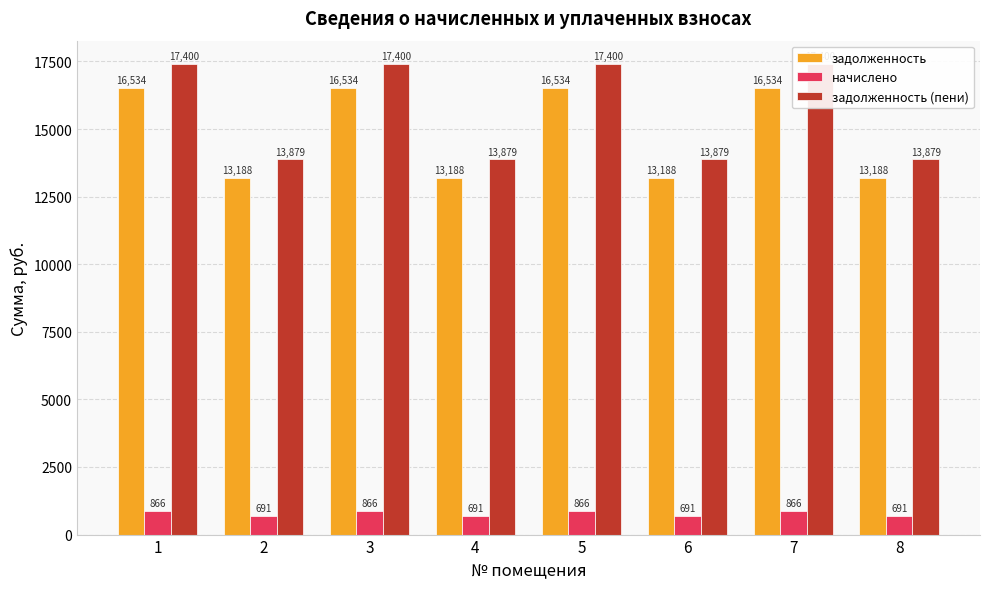

True or false: задолженность (пени) has a value of 12081.2 at 5.

False